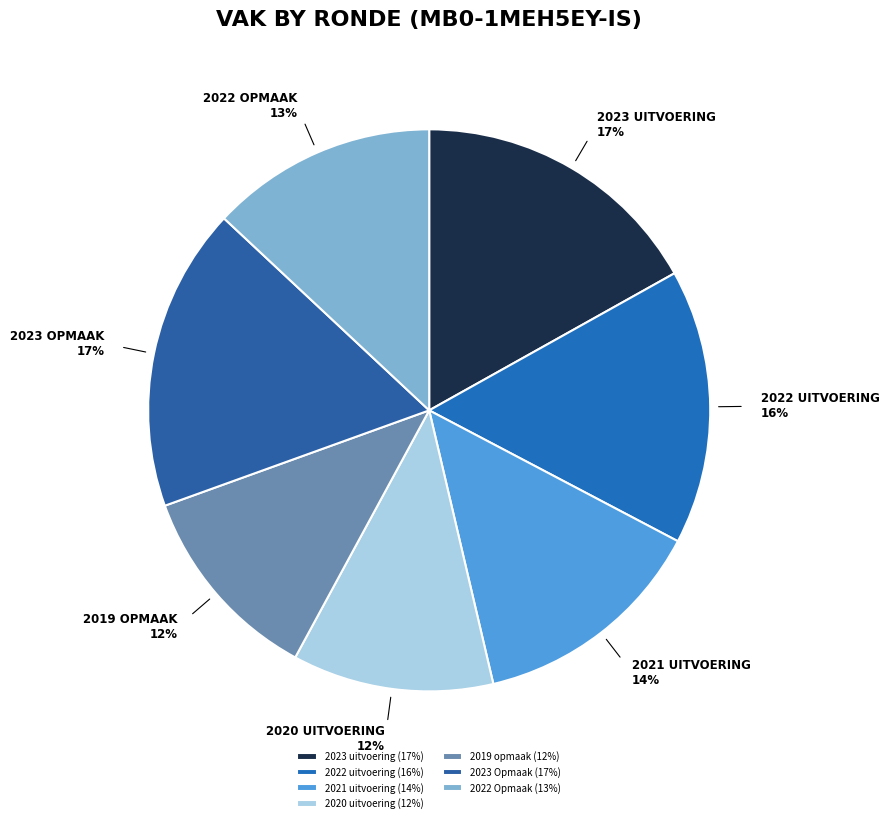

To the nearest percent, what is the difference between the 2023 uitvoering and 2022 uitvoering slice percentages?

1%